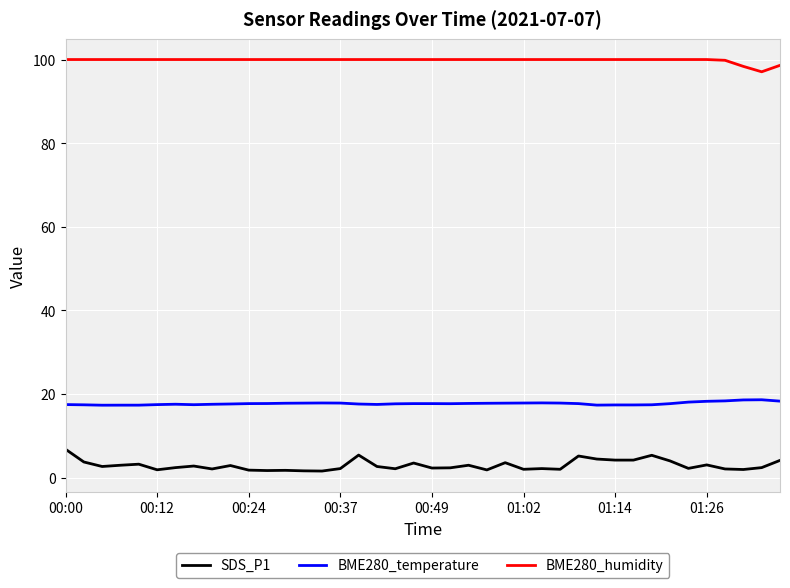

What is the lowest value of the BME280_temperature series?

17.3